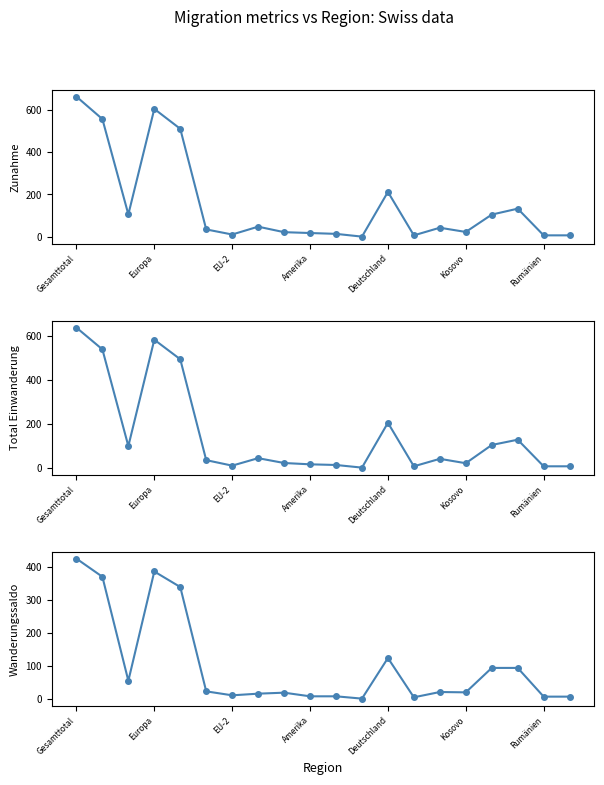

What is the minimum value shown in the chart?

1